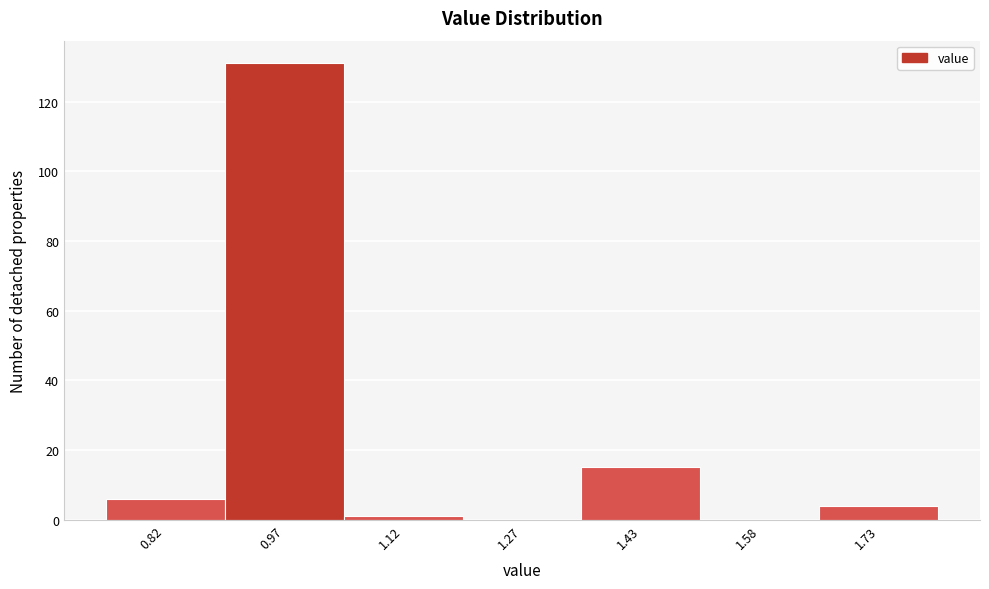

Reading right to left, extract all data points from this chart.

1.73=4	1.58=0	1.43=15	1.27=0	1.12=1	0.97=131	0.82=6